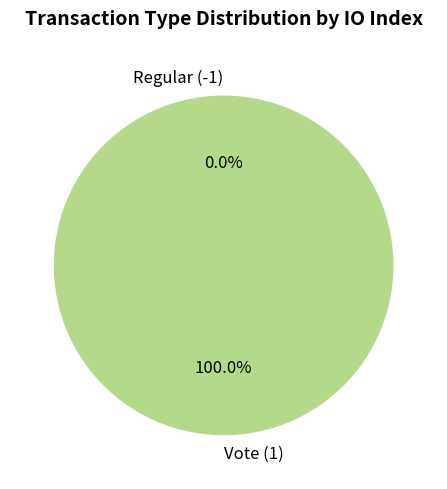

How many segments does this pie chart have?

2